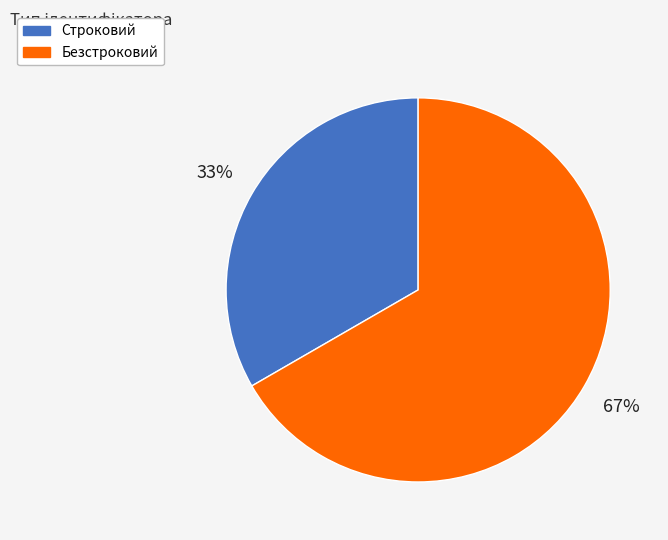

Is there any slice that represents more than half of the pie?

Yes